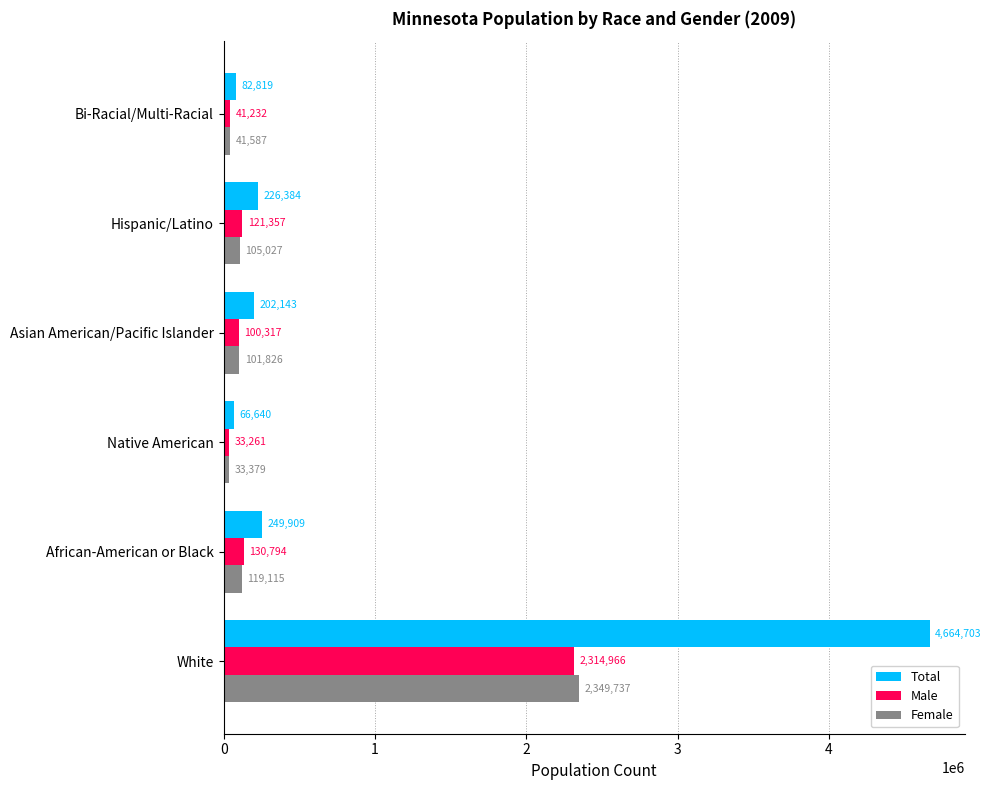

What is the difference between the second highest and minimum values in the Total series?

183269